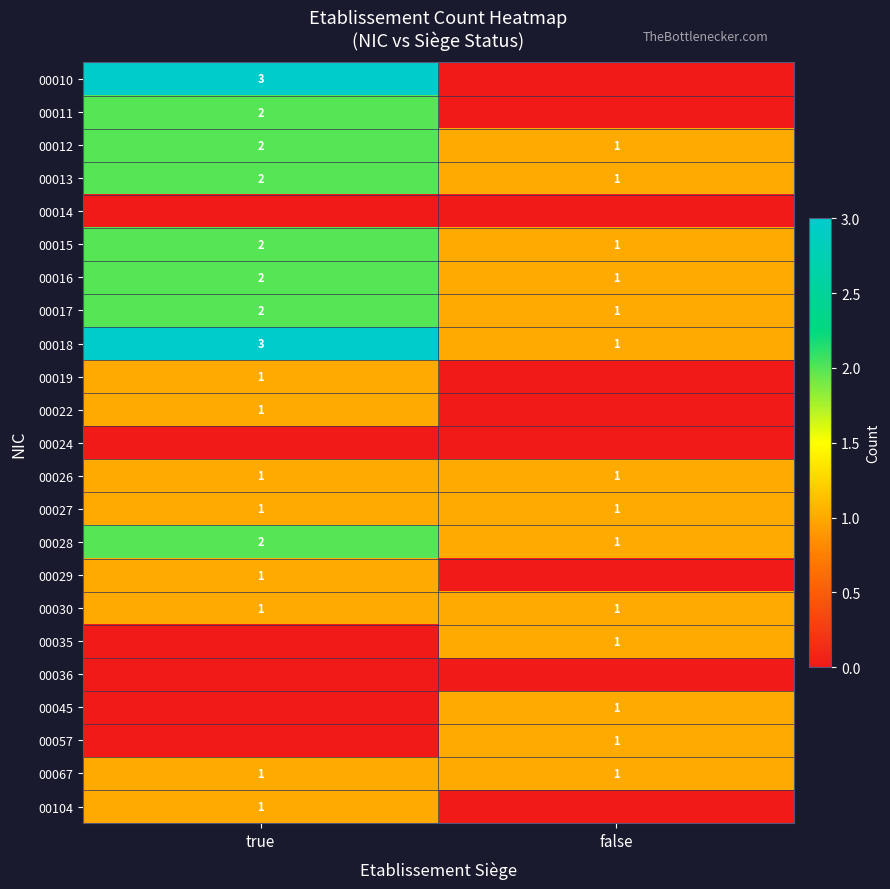

True or false: 00022 has a value of 1 at true.

True